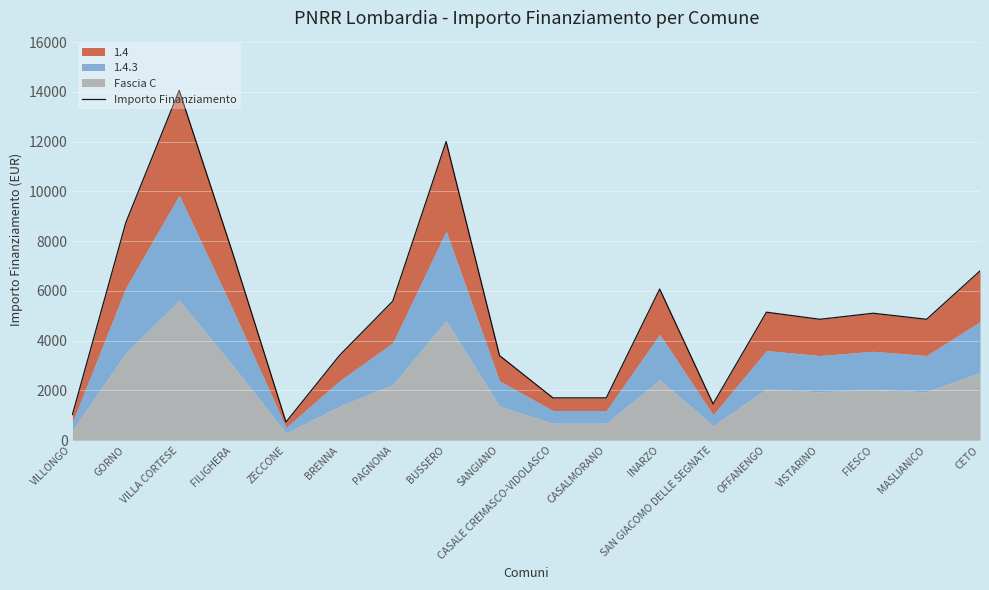

How many data points does each series have?

18